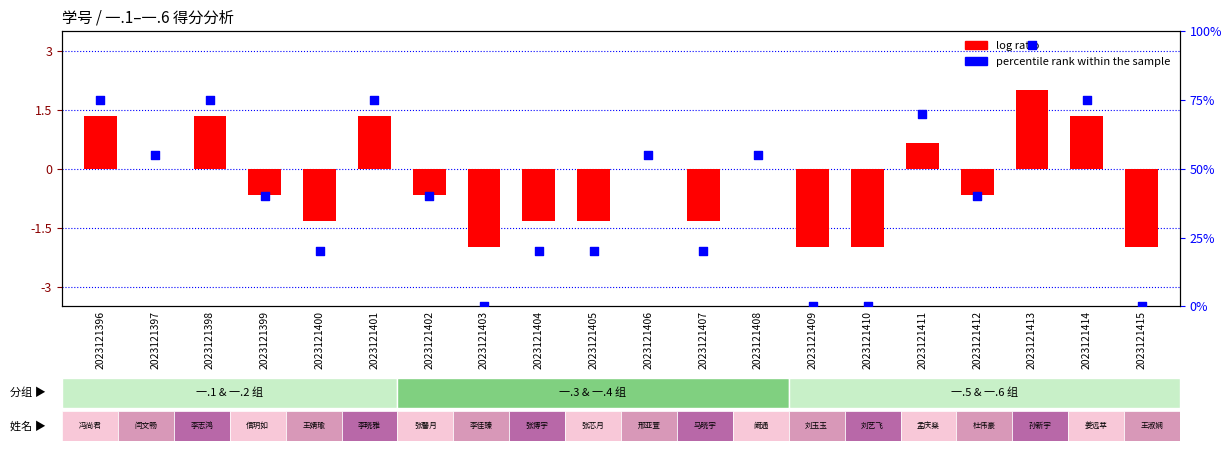

What are all the series names shown in the legend?

log ratio, percentile rank within the sample